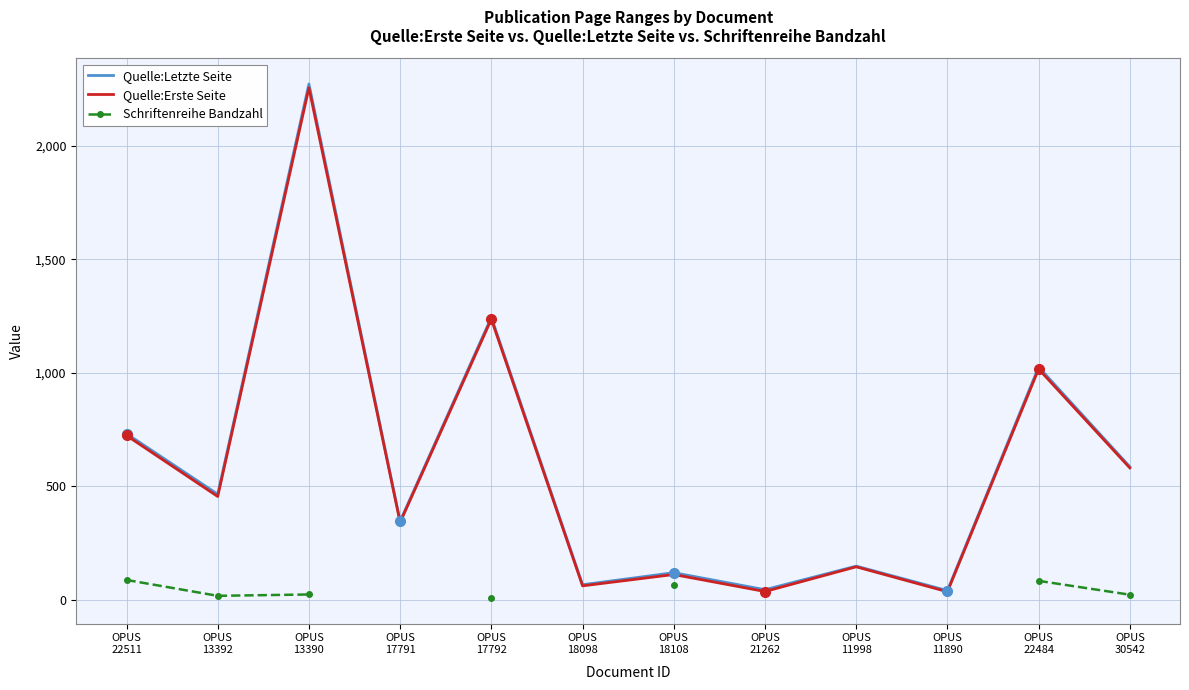

The value of Quelle:Erste Seite at OPUS
11998 is 145.0. True or false?

True